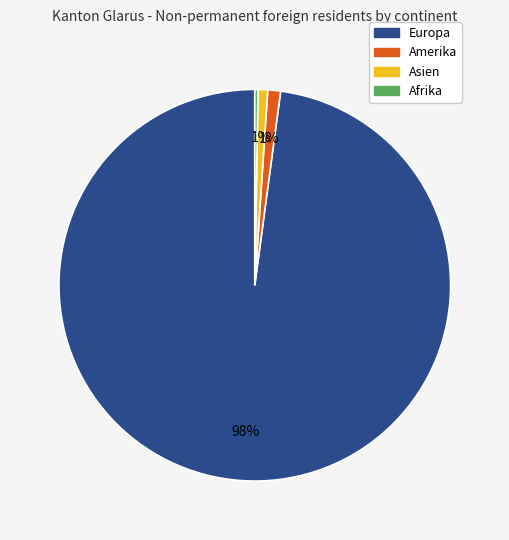

Does Asien account for over 50% of the chart?

No